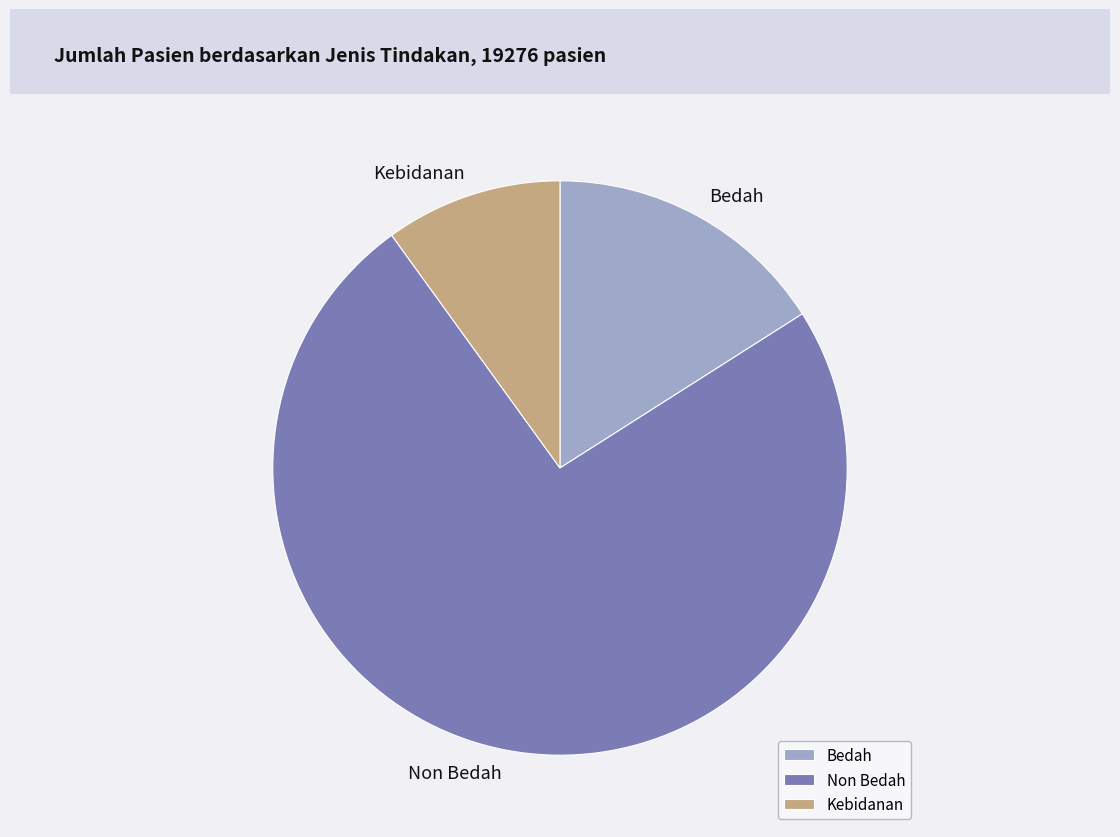

Rank the categories by value from lowest to highest.

Kebidanan, Bedah, Non Bedah